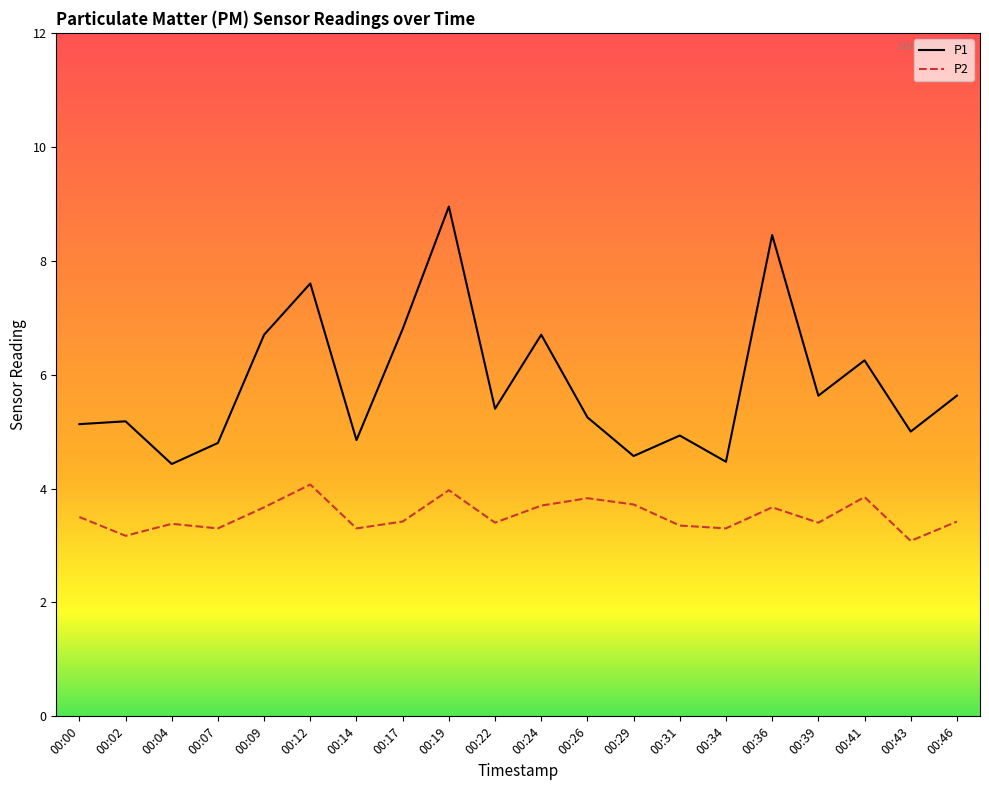

What is the difference between the highest and lowest values at 00:09?

3.0